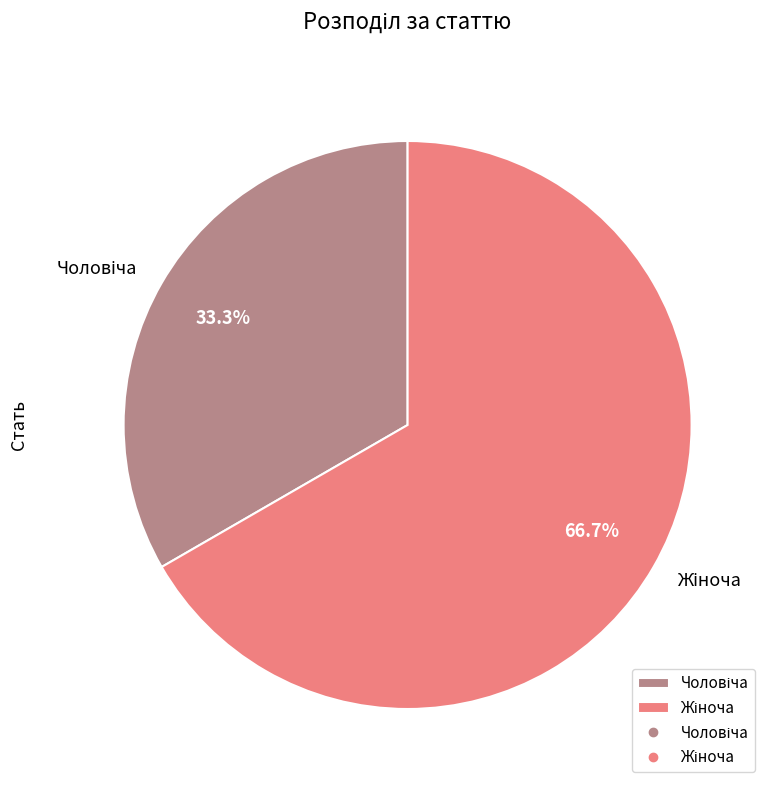

Does any single category account for the majority?

Yes